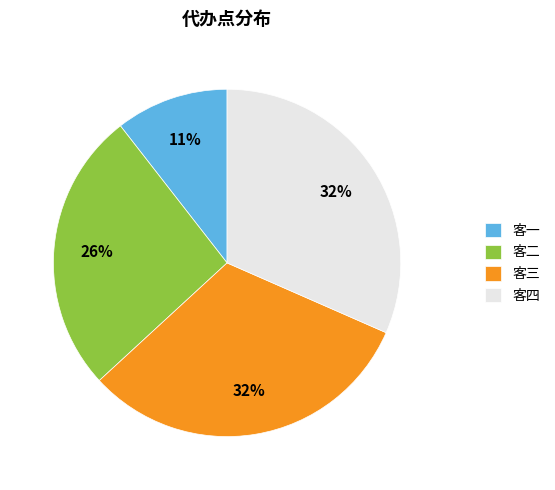

Approximately how many times larger is the value at 客四 compared to 客三?

1.0